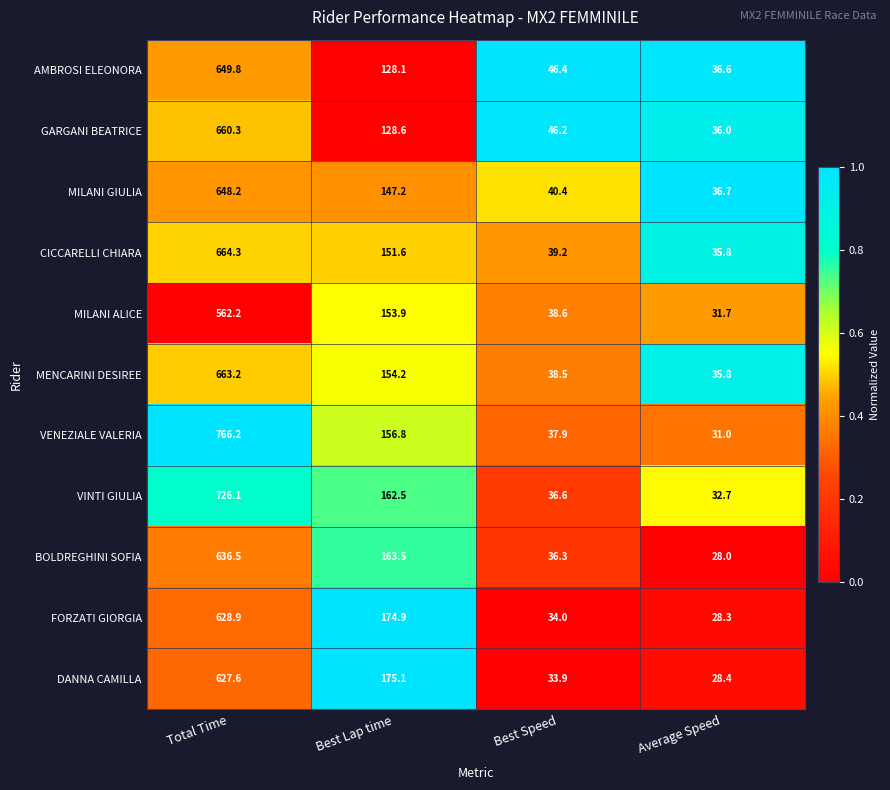

Is the value of MILANI ALICE at Best Speed greater than the value of DANNA CAMILLA at Best Lap time?

No